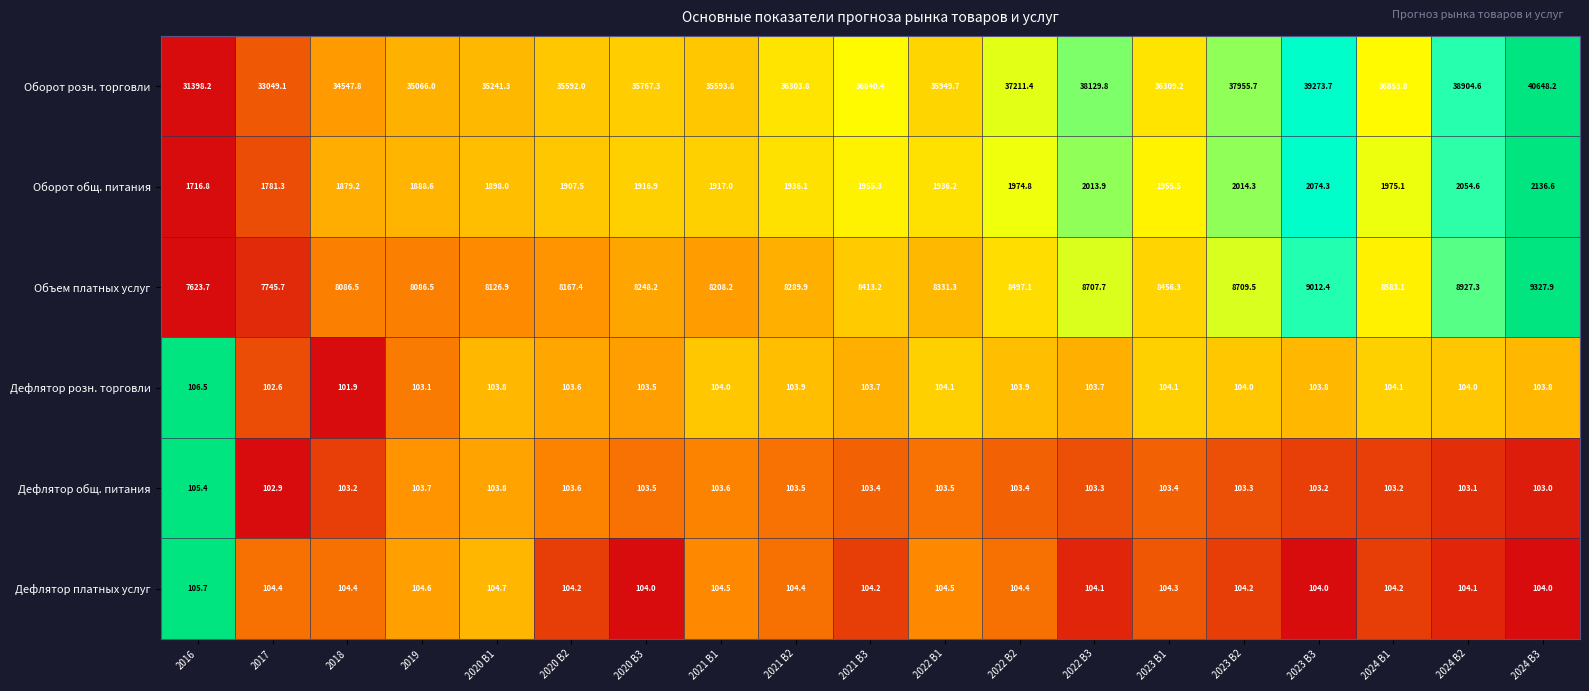

The Дефлятор розн. торговли series shows 27.6 at 2019. True or false?

False